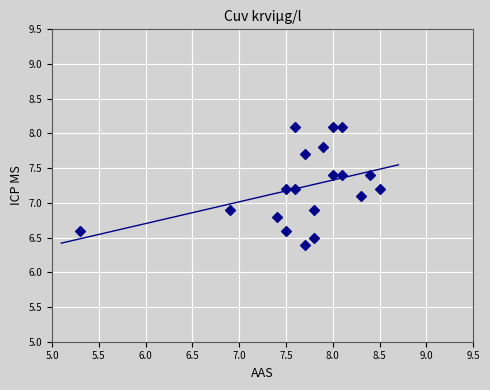

What is the range of X values (max minus min)?

3.2